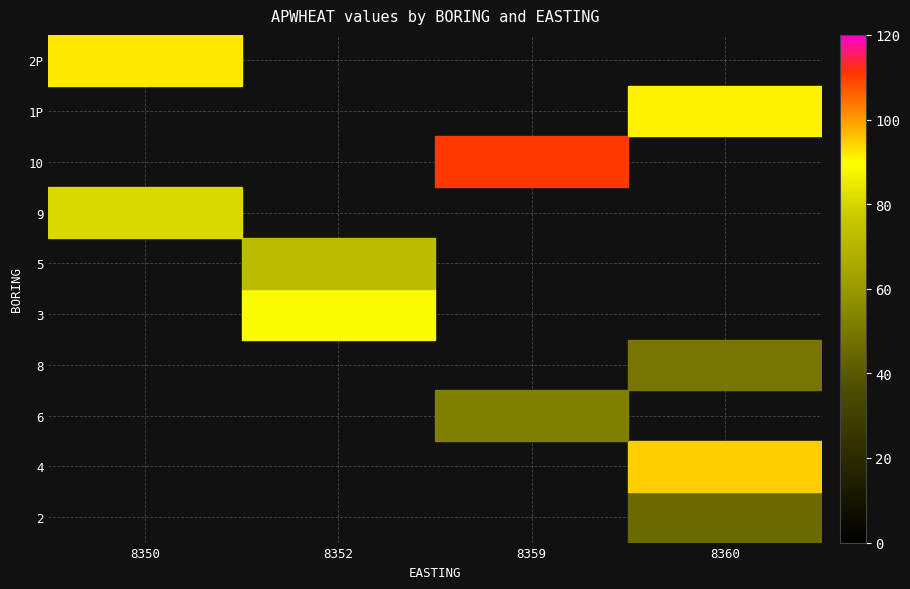

The 1P series shows 21.0 at 8360. True or false?

False